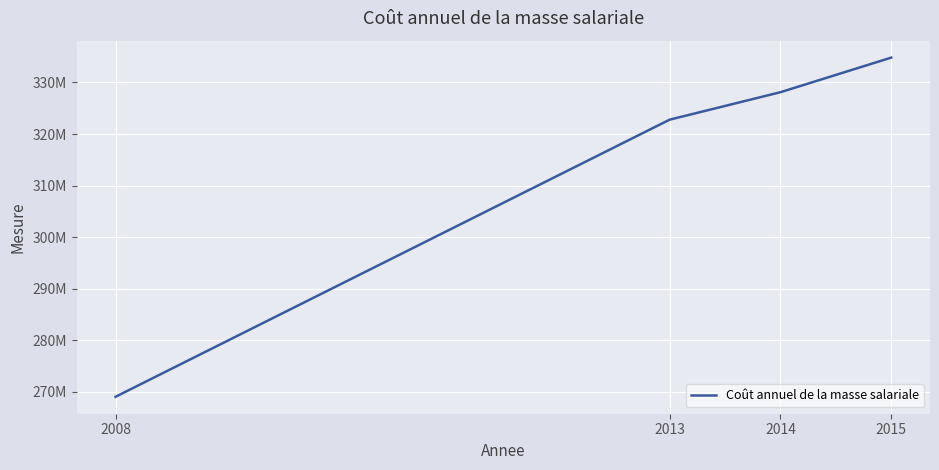

Where is the data nearest to the value 301928512?

2013